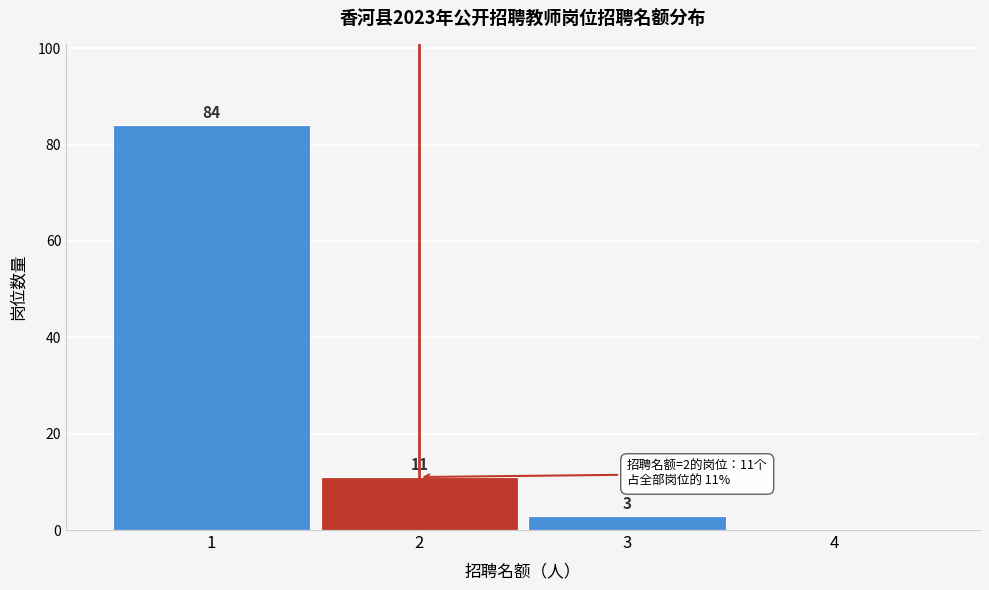

Reading left to right, what are all the values shown in this chart?

1=84	2=11	3=3	4=0